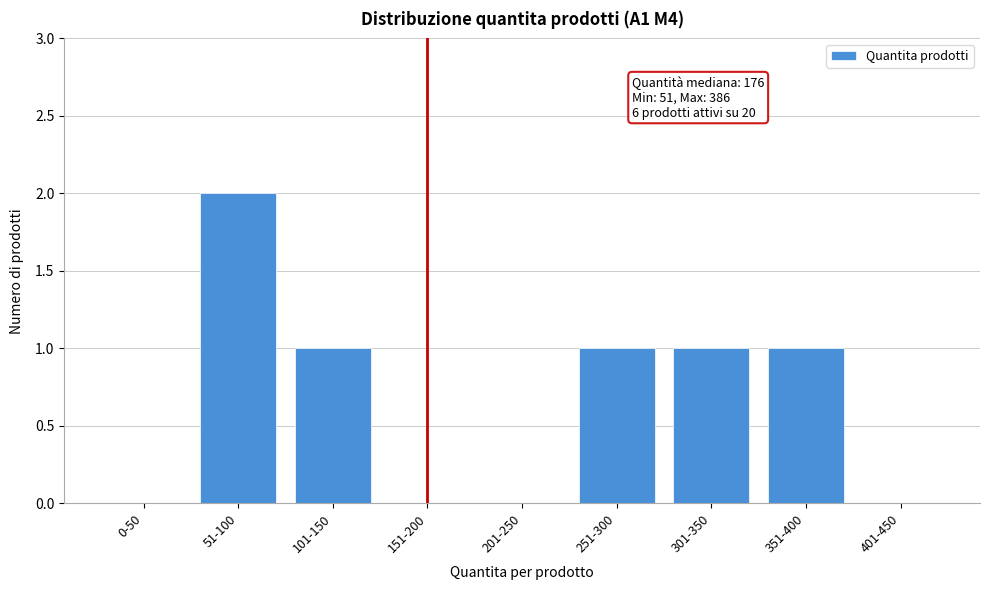

Reading left to right, transcribe all the data shown in this chart.

0-50=0	51-100=2	101-150=1	151-200=0	201-250=0	251-300=1	301-350=1	351-400=1	401-450=0